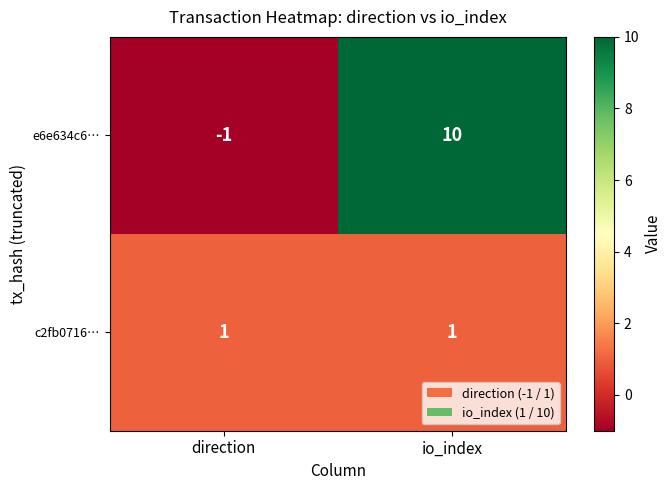

Which label corresponds to the smallest value in the chart?

direction